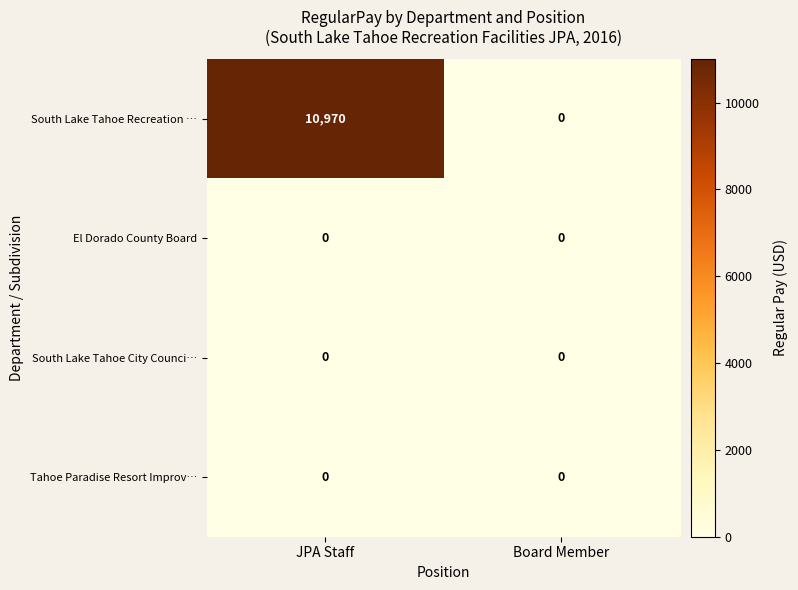

True or false: South Lake Tahoe Recreation … has a value of 0 at Board Member.

True